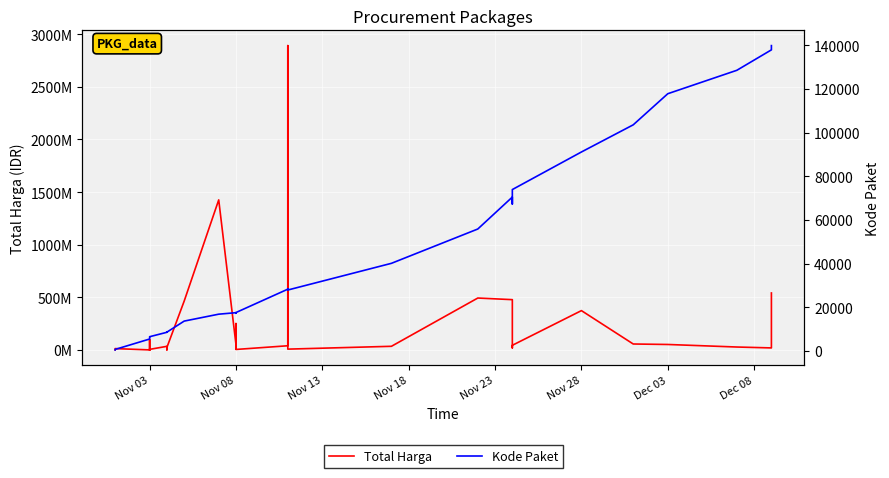

How many data points in Total Harga are less than 27412000?

17